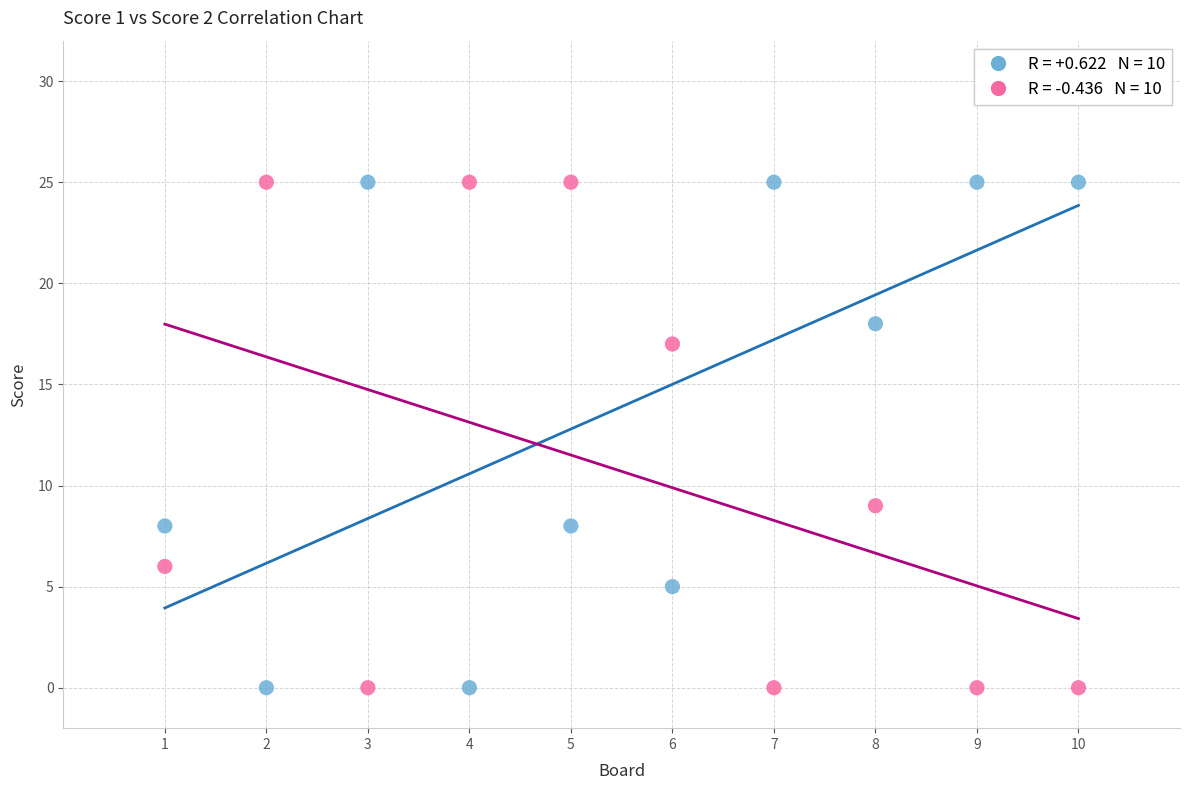

Across all series, what Y value is closest to 12?

9